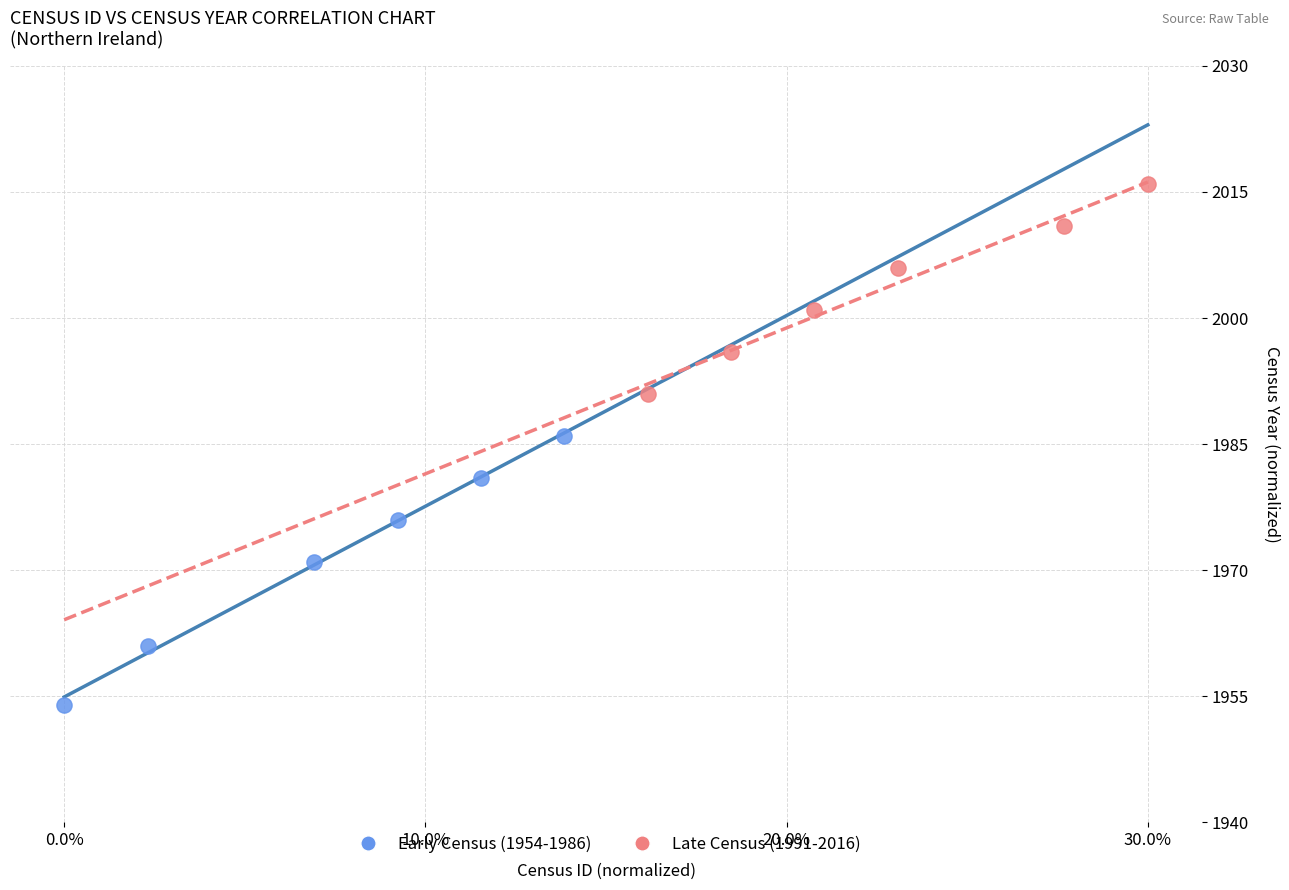

What are all the series names shown in the legend?

Early Census (1954-1986), Late Census (1991-2016)